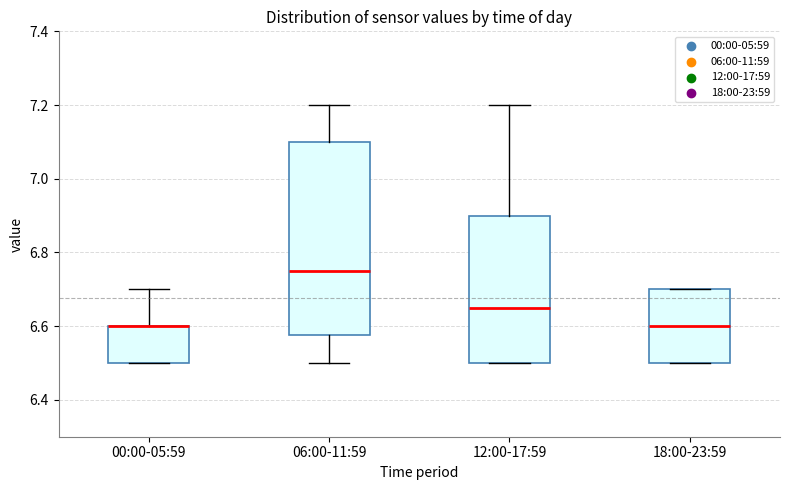

Which box is the tallest, from its lower edge to its upper edge?

06:00-11:59